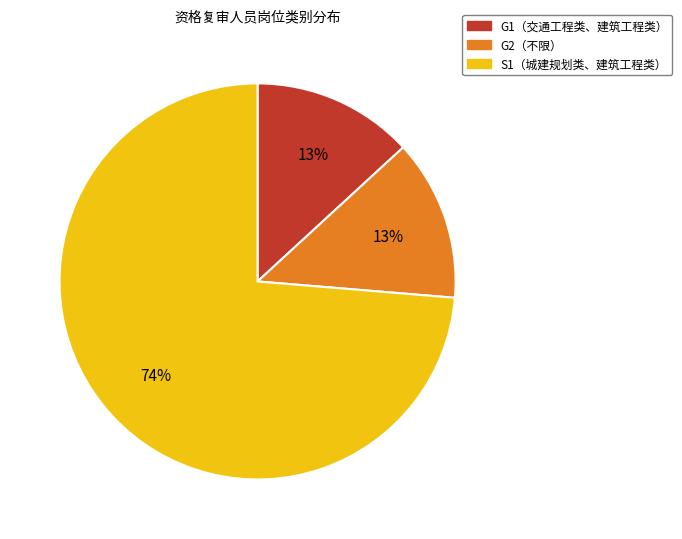

How many slices are in this pie chart?

3